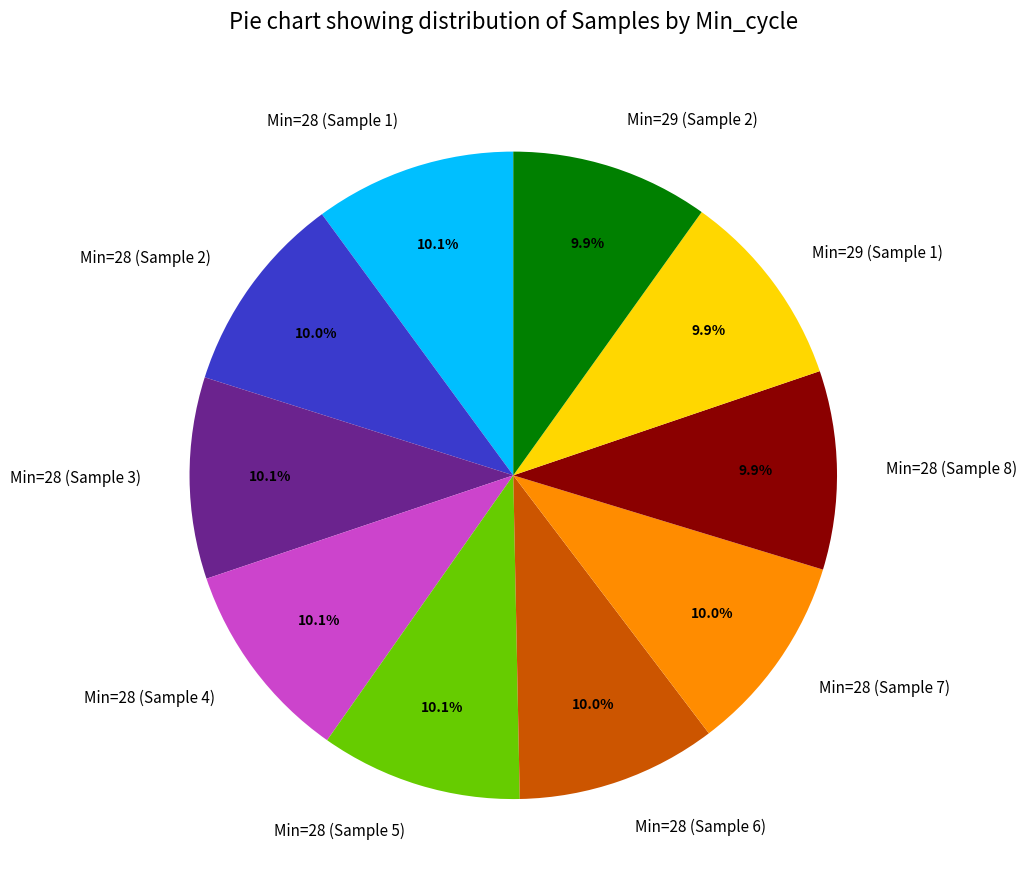

Approximately how many times larger is the value at Min=28 (Sample 7) compared to Min=28 (Sample 3)?

1.0